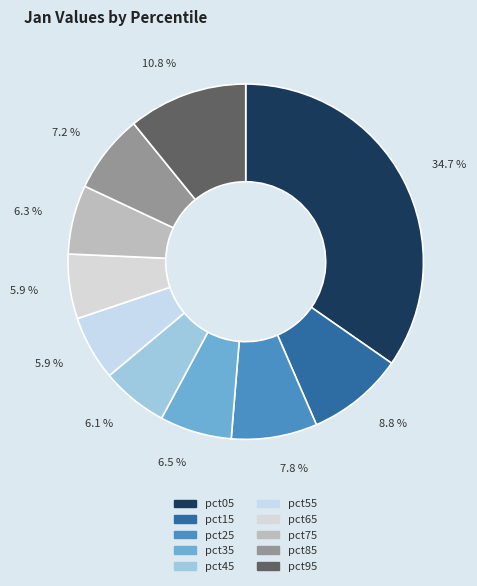

Approximately how many times larger is the value at pct25 compared to pct05?

0.2